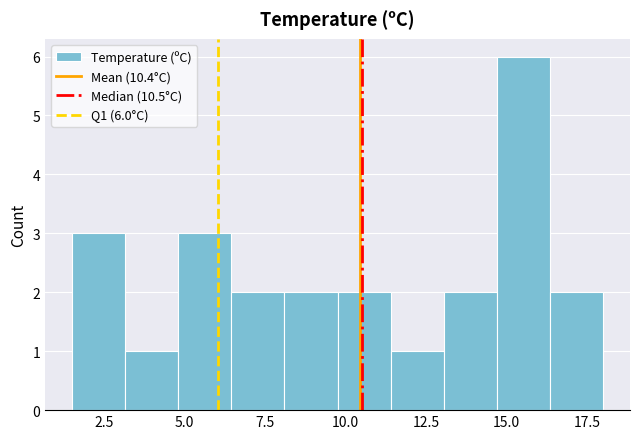

Read against the x-axis, roughly where is the centre of the tallest bar?

15.5